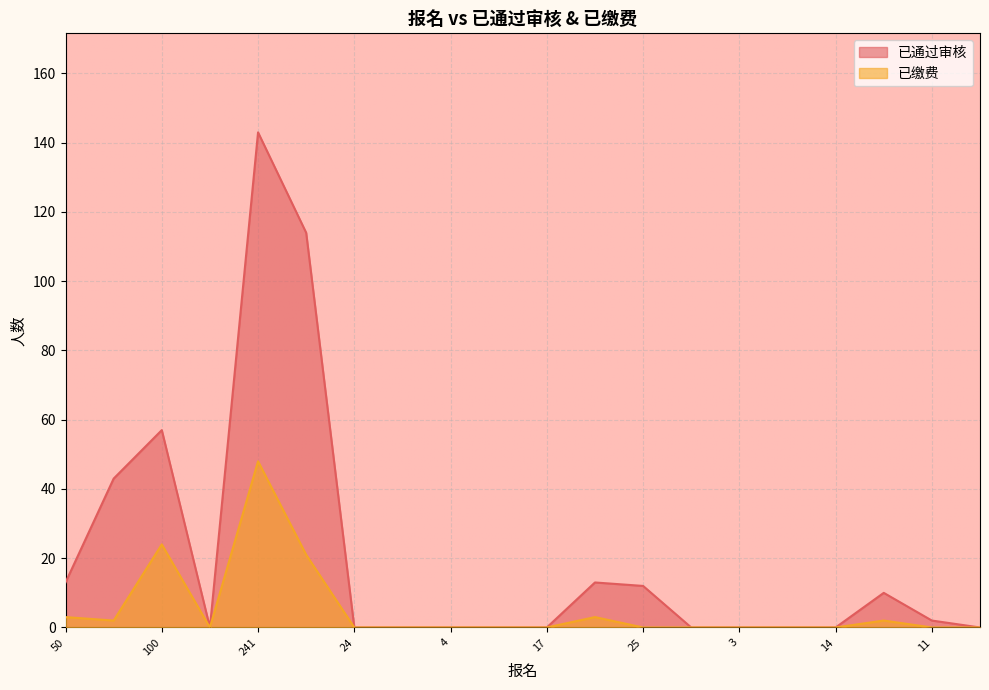

What is the greatest value displayed?

143